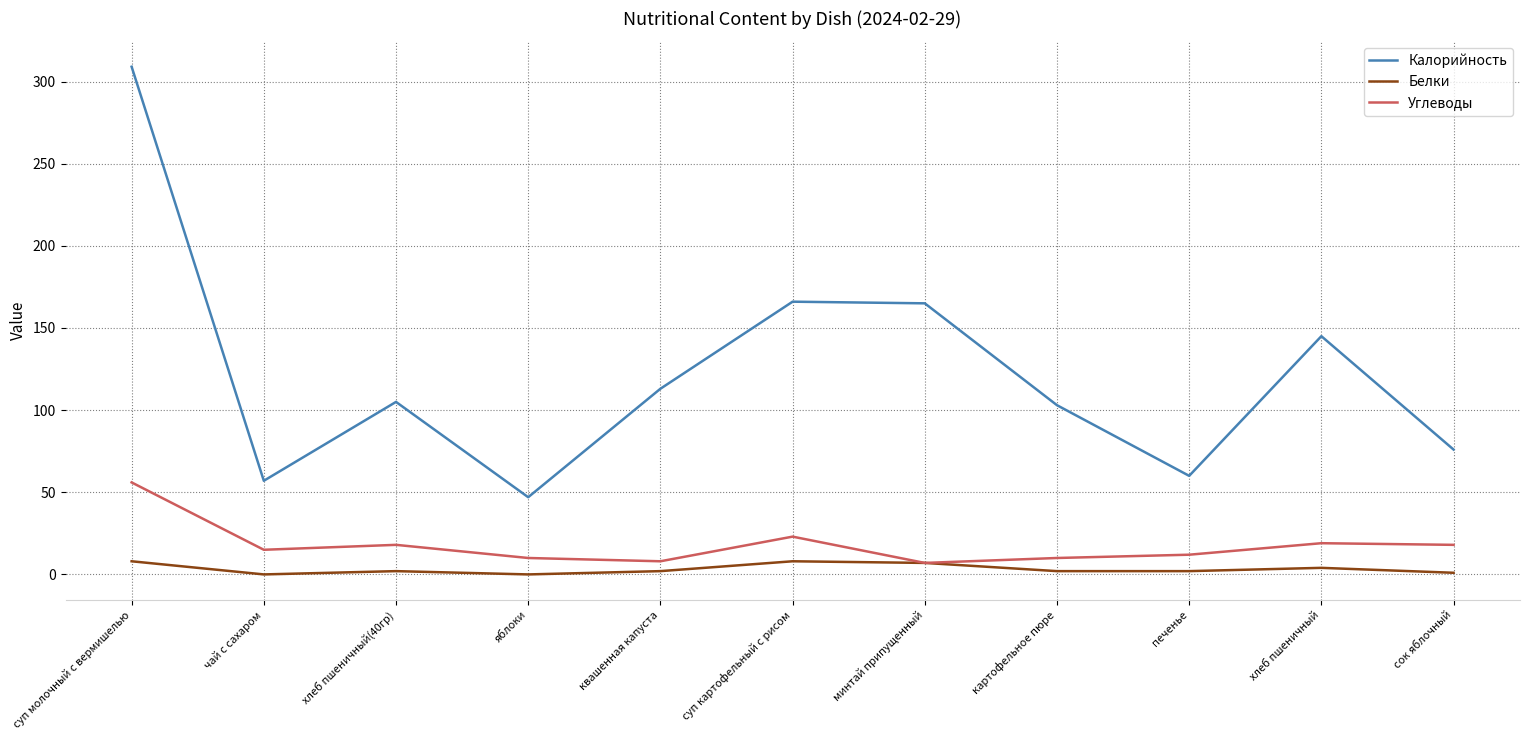

What value does the Белки series have at суп молочный с вермишелью?

8